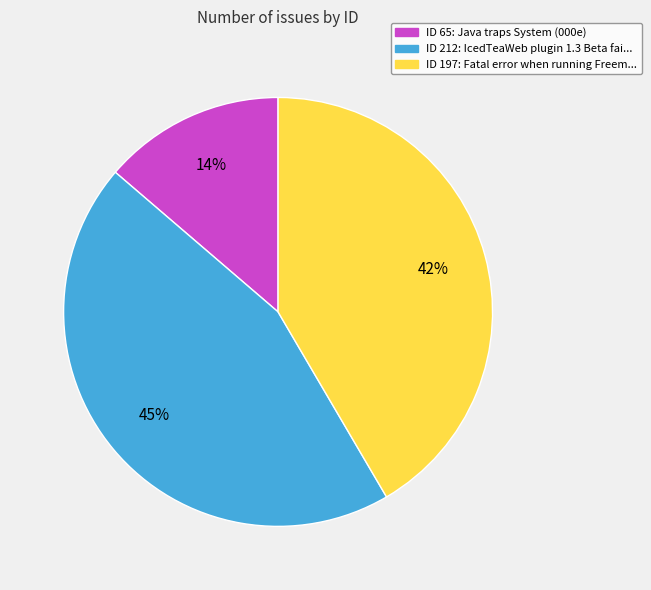

To the nearest percent, what is the difference between the largest and smallest slice percentages?

31%